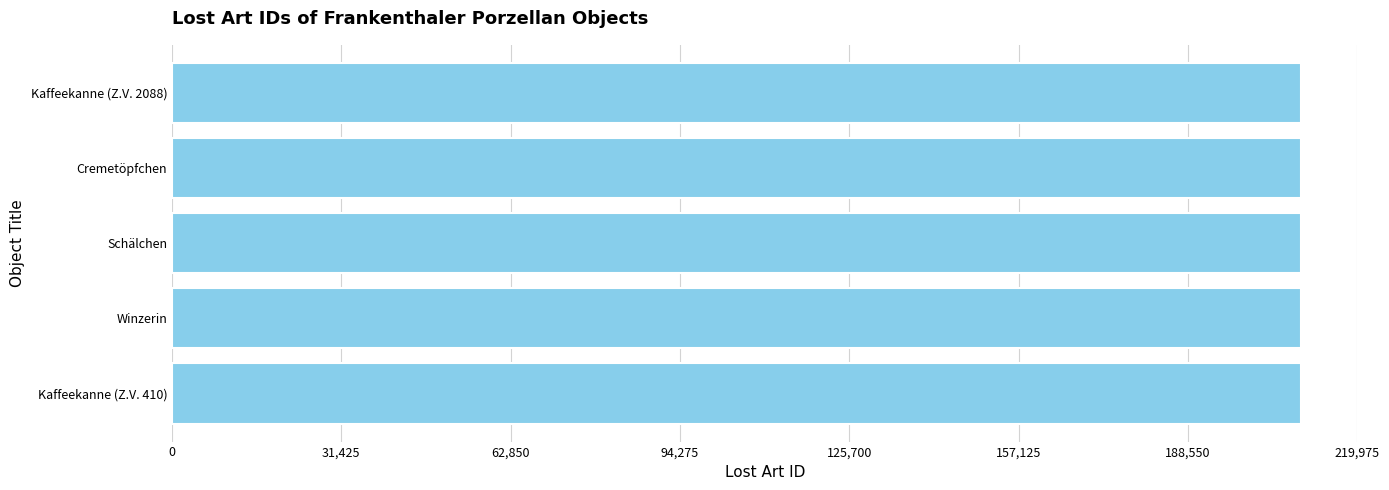

Read the value at Schälchen.

209496